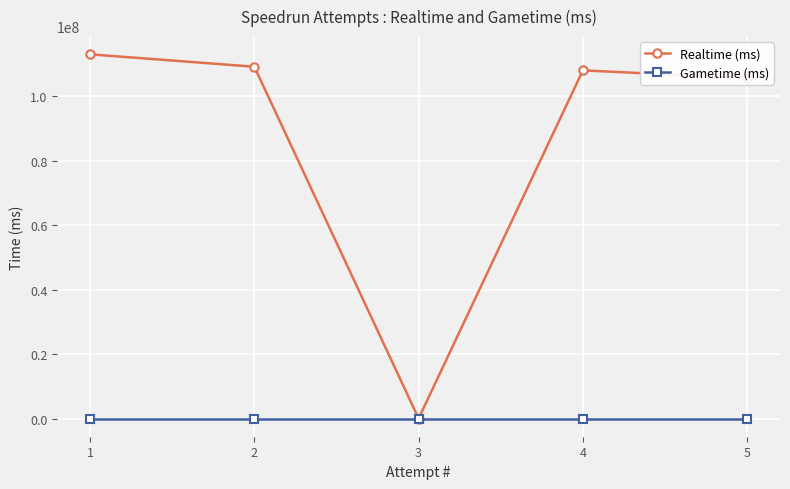

How many lines are shown in the chart?

2